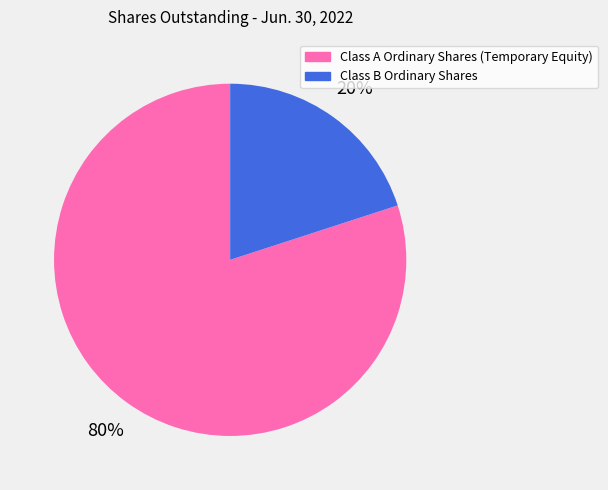

True or false: Class B Ordinary Shares accounts for 25% of the total.

False